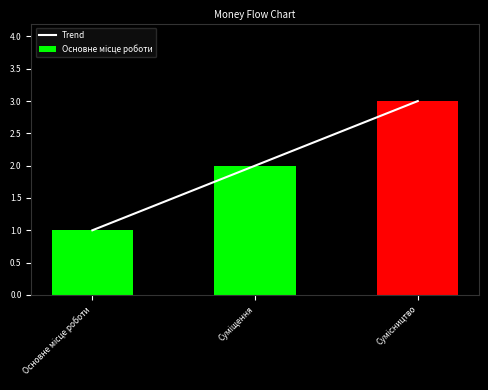

What is the label of the 2nd bar from the left?

Суміщення